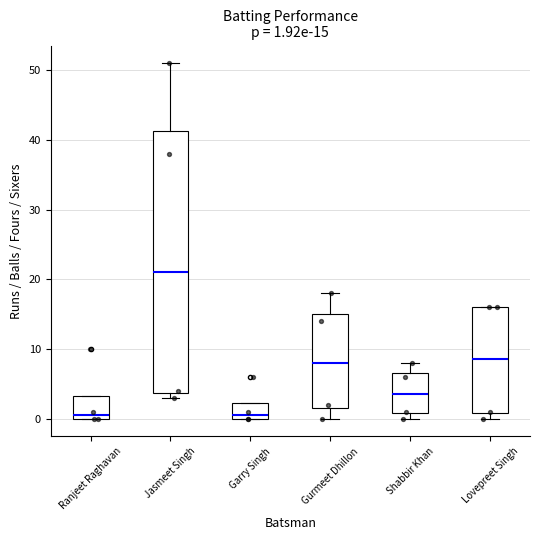

Which box is the tallest, from its lower edge to its upper edge?

Jasmeet Singh